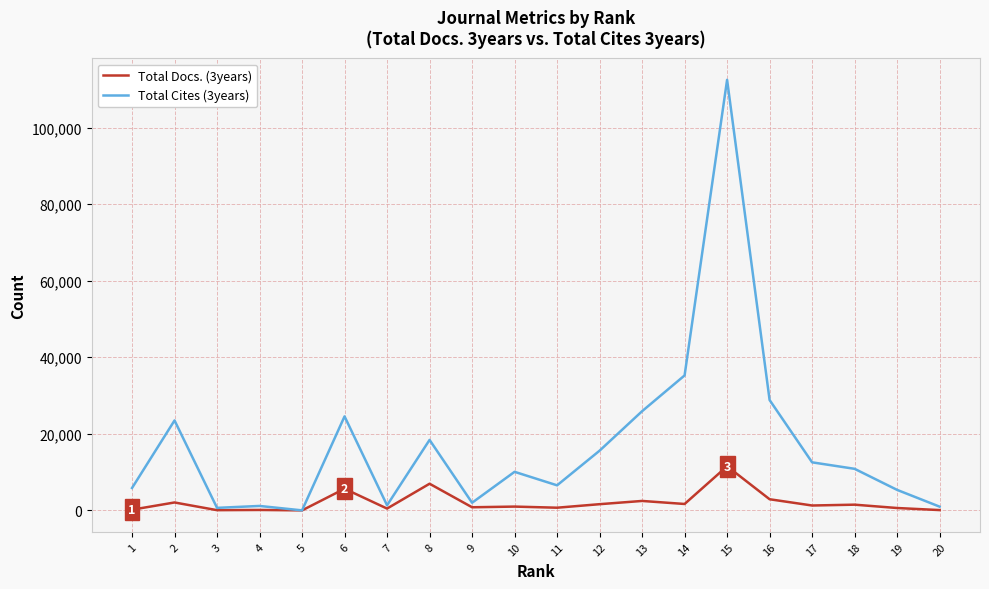

The Total Cites (3years) series shows 1157 at 4. True or false?

True